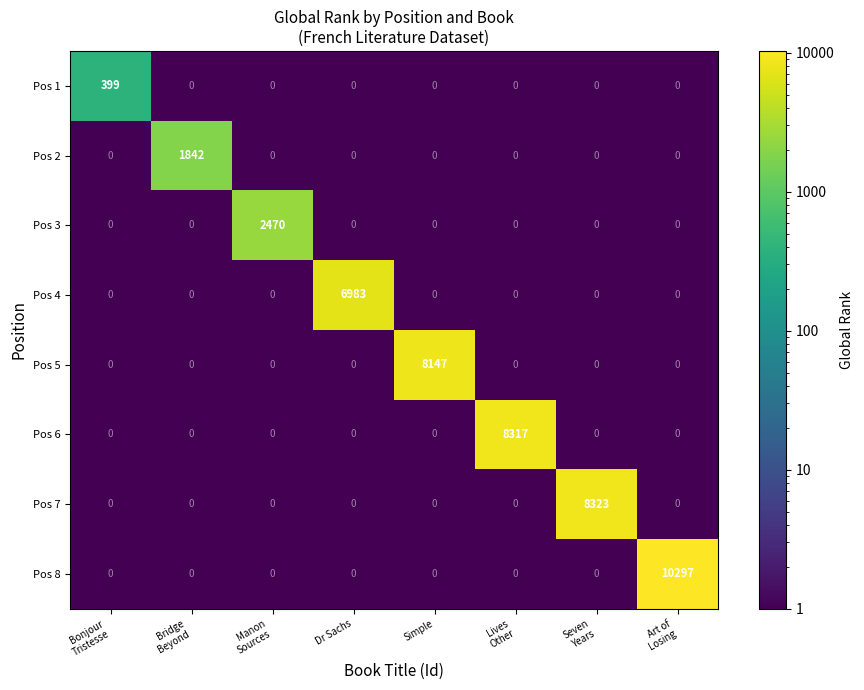

Which series has the largest total across all categories?

Pos 8